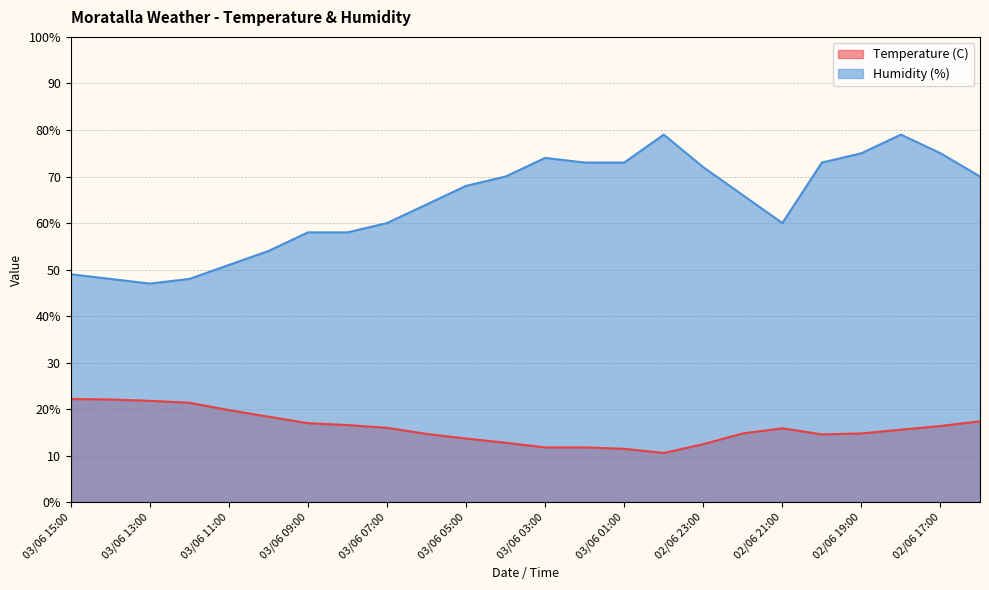

In Humidity (%), how many points are lower than both neighbors (excluding endpoints)?

2